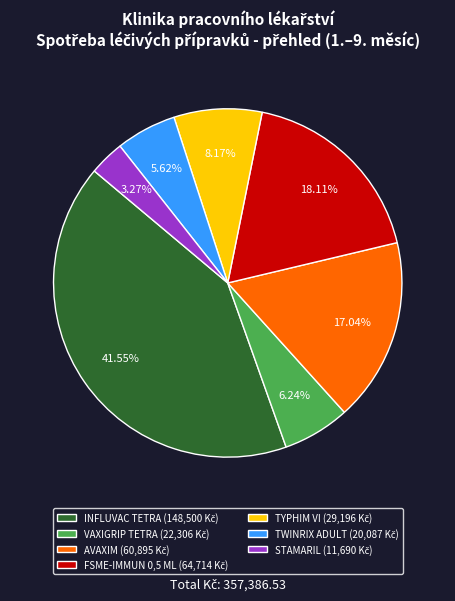

Which slice is the largest?

INFLUVAC TETRA